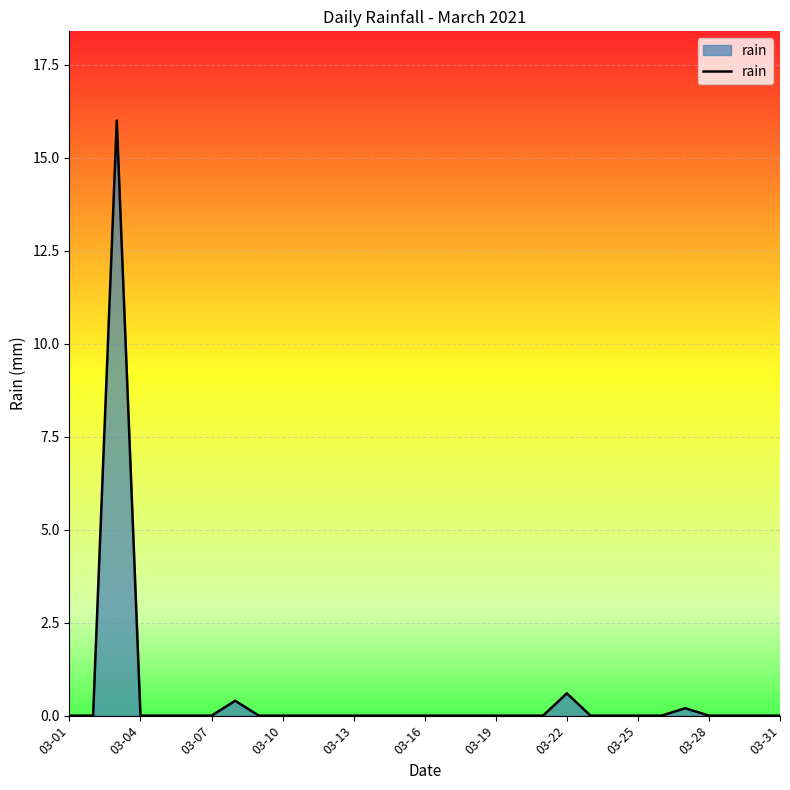

What is the greatest value displayed?

16.0